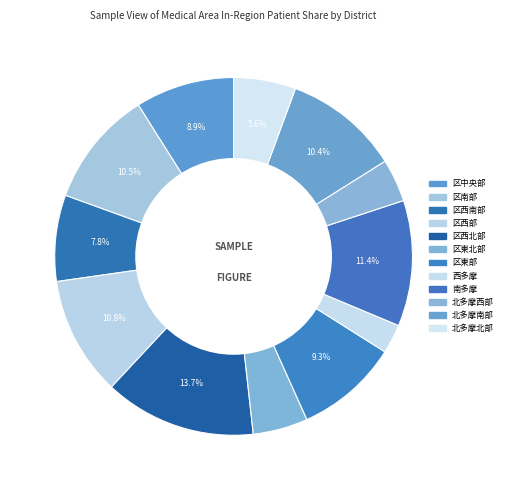

How many slices are in this pie chart?

12